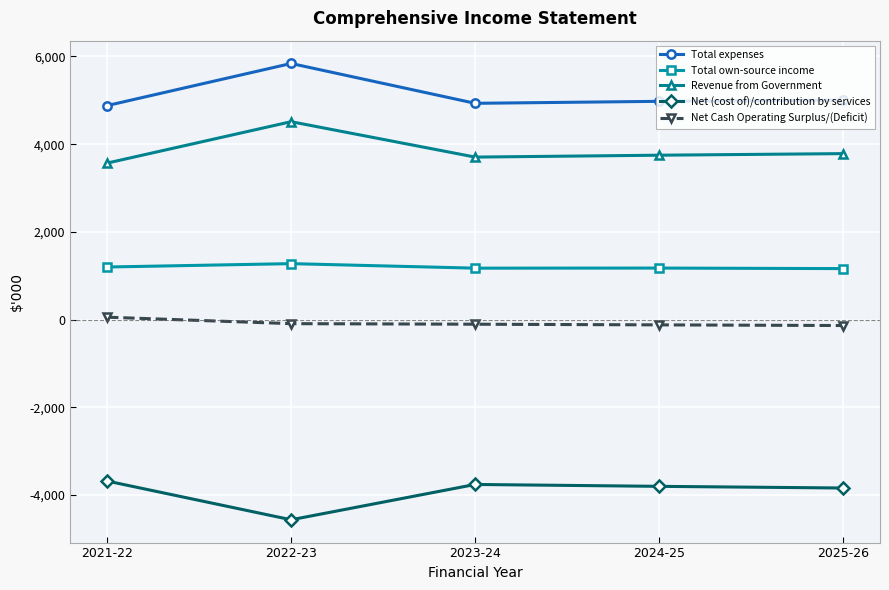

What is the average value of the Net (cost of)/contribution by services series?

-3928